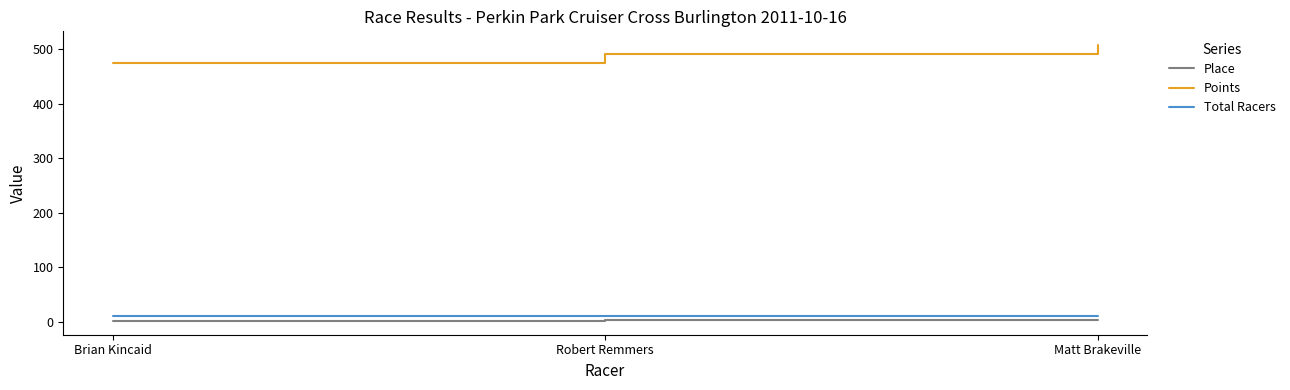

Rank the series at Matt Brakeville from highest to lowest value.

Points, Total Racers, Place